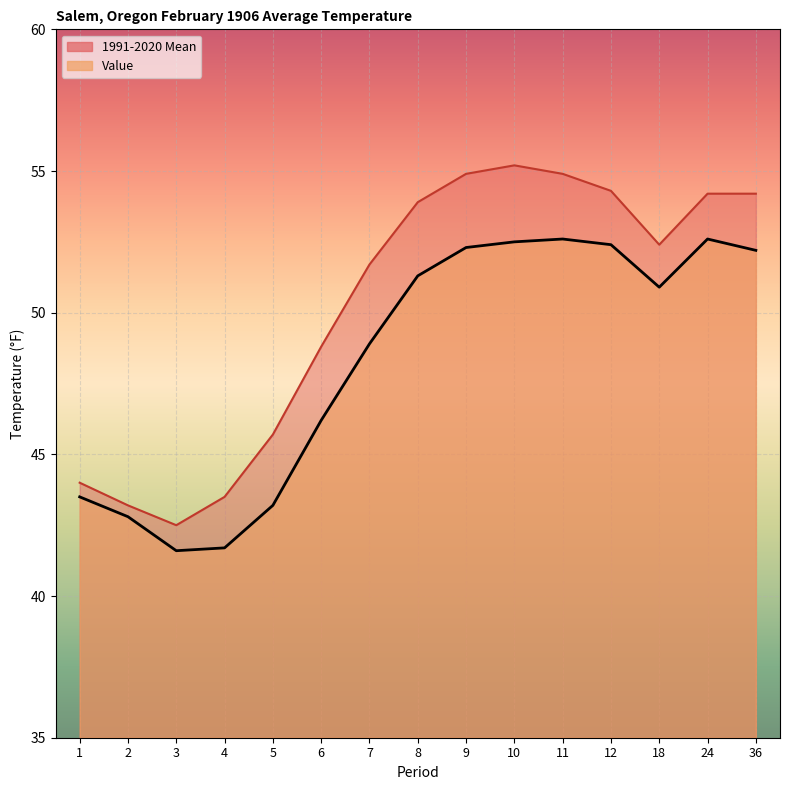

In 1991-2020 Mean, how many points are higher than both neighbors (excluding endpoints)?

1